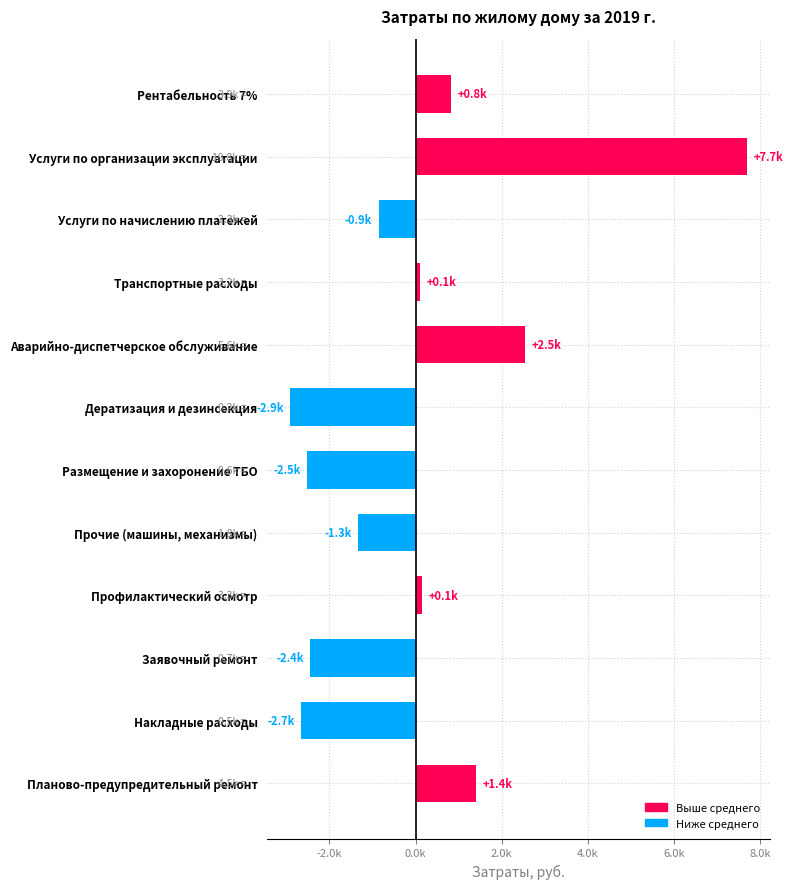

Rank the categories by value from lowest to highest.

Дератизация и дезинсекция, Накладные расходы, Размещение и захоронение ТБО, Заявочный ремонт, Прочие (машины, механизмы), Услуги по начислению платежей, Транспортные расходы, Профилактический осмотр, Рентабельность 7%, Планово-предупредительный ремонт, Аварийно-диспетчерское обслуживание, Услуги по организации эксплуатации